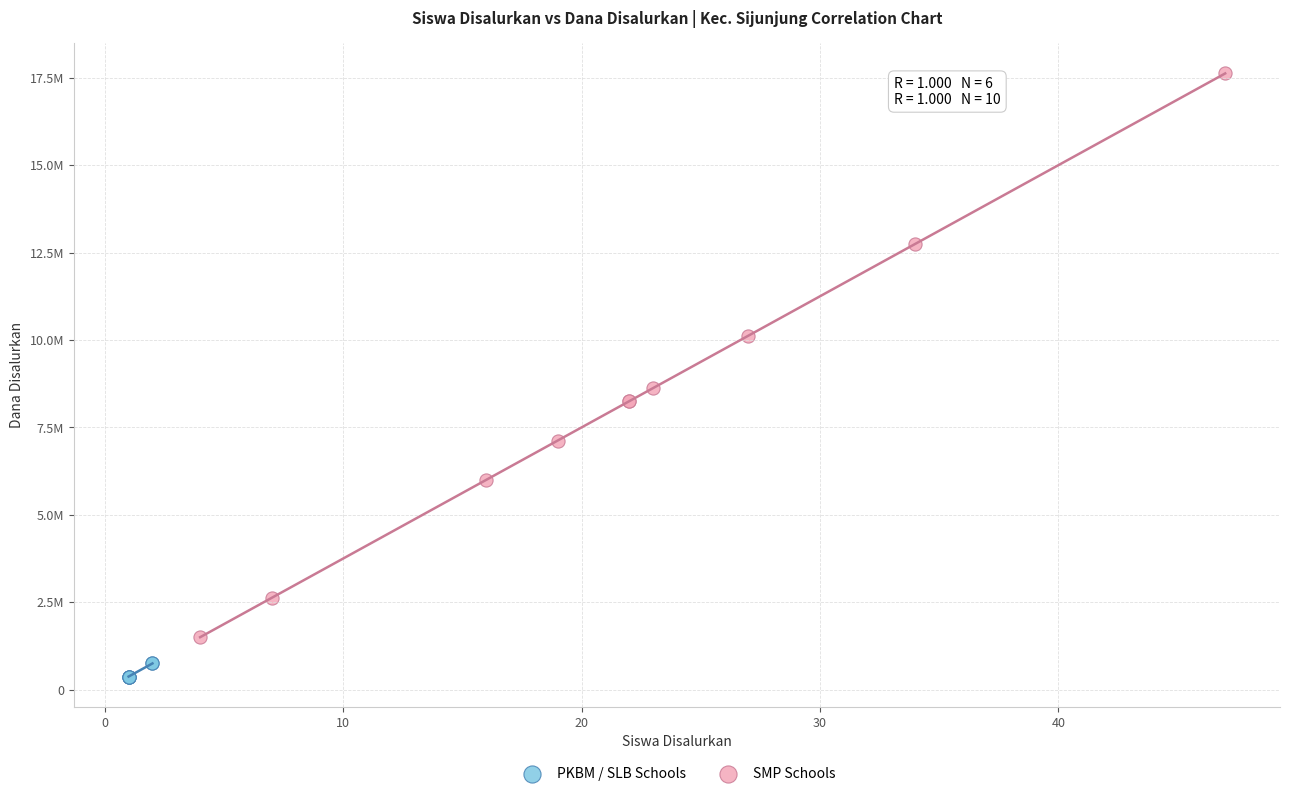

What are all the series names shown in the legend?

PKBM / SLB Schools, SMP Schools